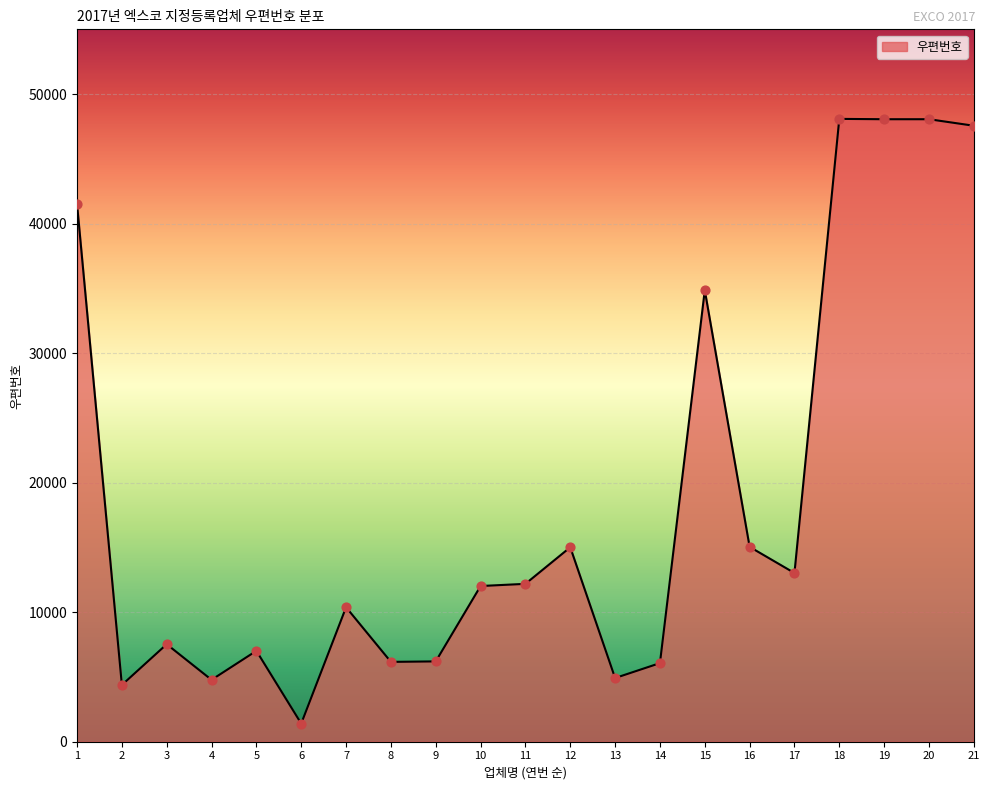

What is the change in value from 5 to 20?

+41043